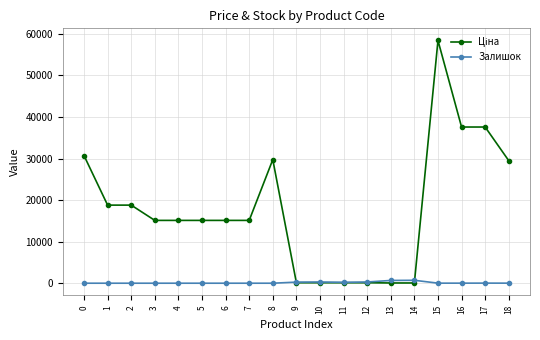

At which category is the sum across all series the highest?

15